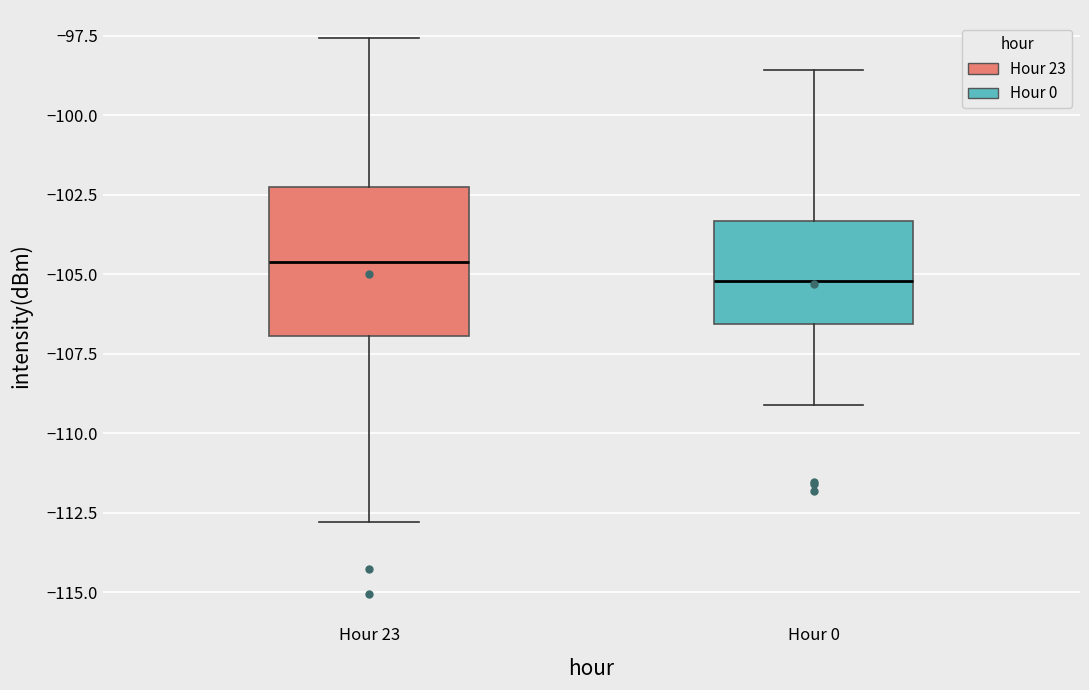

Reading left to right, read every box against the y-axis: the position of its median line, the range the box covers, and the ends of its whiskers. The values are not printed on the chart, so give them approximately, as read against the axis.

Hour 23: median -104.5, box -107.0 to -102.5, whiskers -113.0 to -97.5
Hour 0: median -105.0, box -106.5 to -103.5, whiskers -109.0 to -98.5